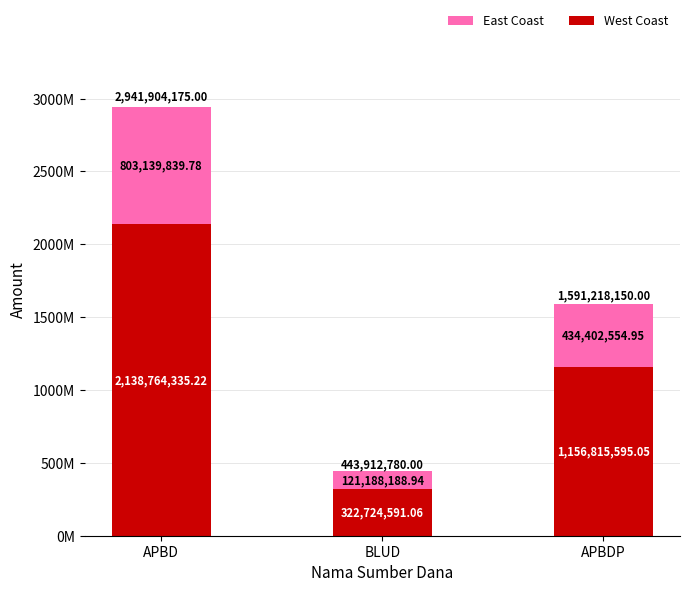

Does the chart contain any negative values?

No